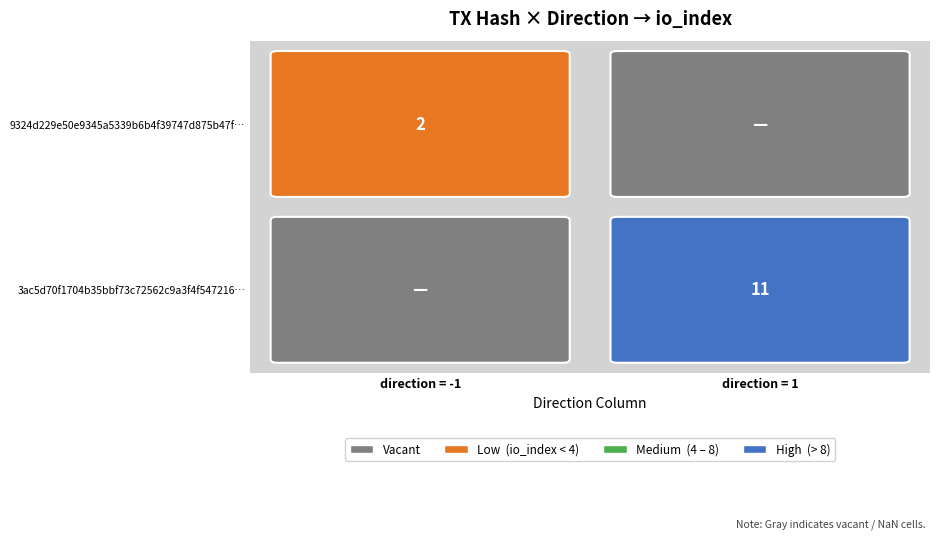

The 9324d229e50e9345a5339b6b4f39747d875b47f series shows -1 at 0. True or false?

True